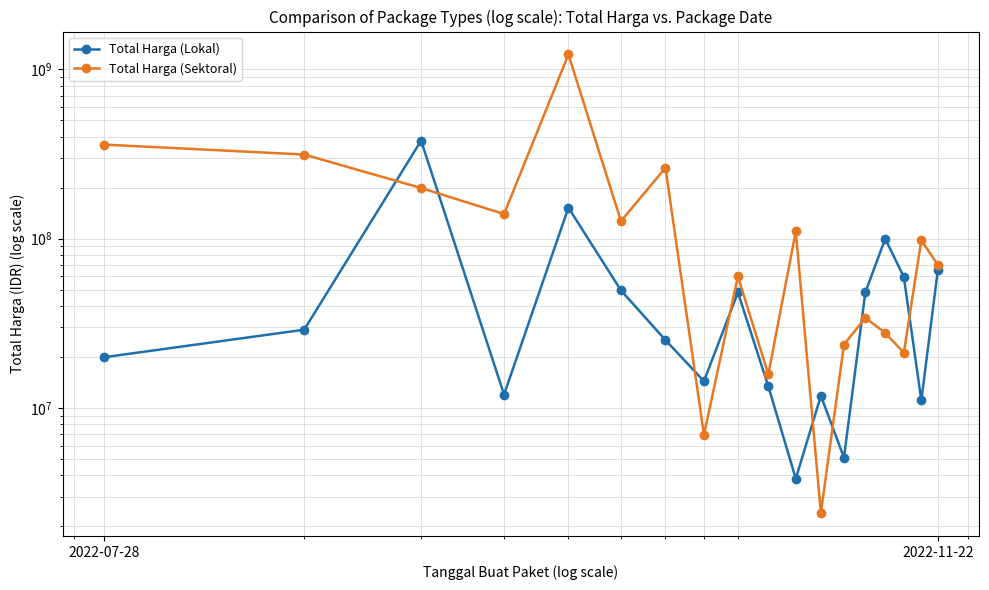

List the series in order of their overall mean, highest first.

Total Harga (Sektoral), Total Harga (Lokal)